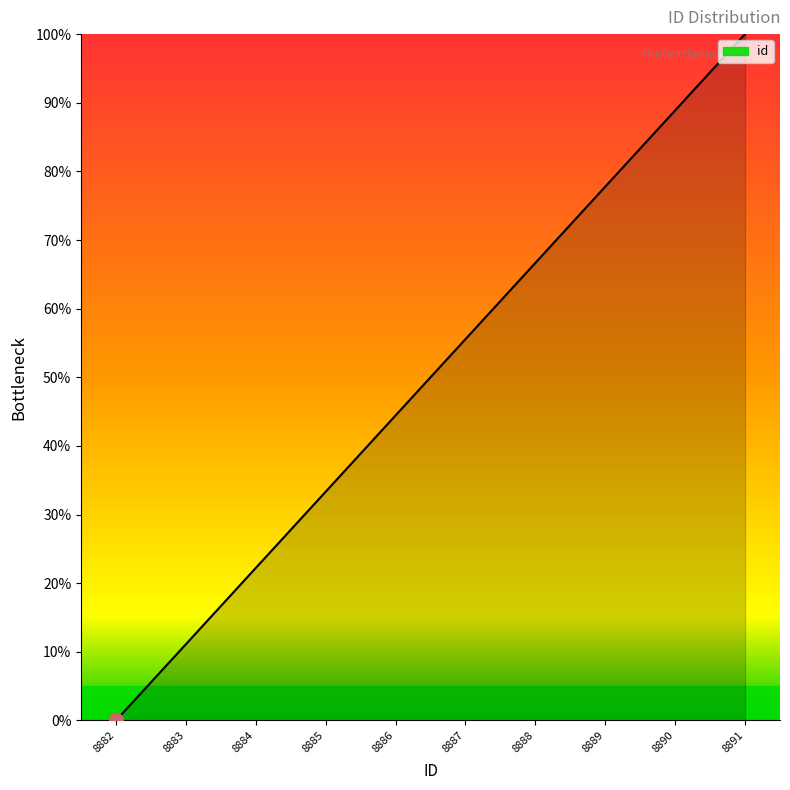

At which category does the chart reach its peak across all series?

8891